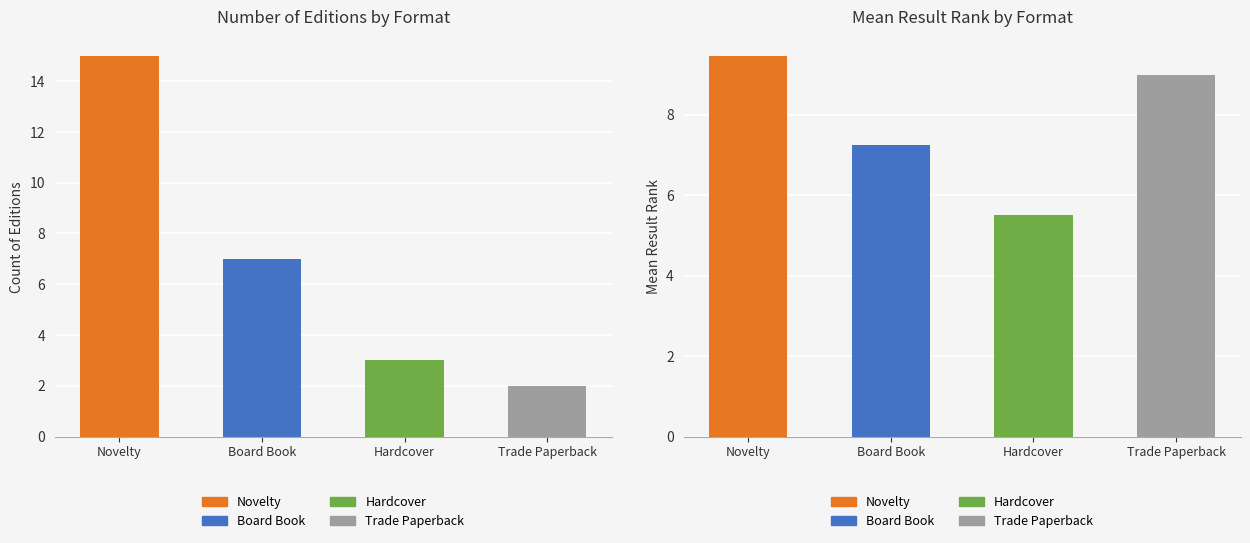

The chart shows a value of 7 at Board Book. True or false?

True